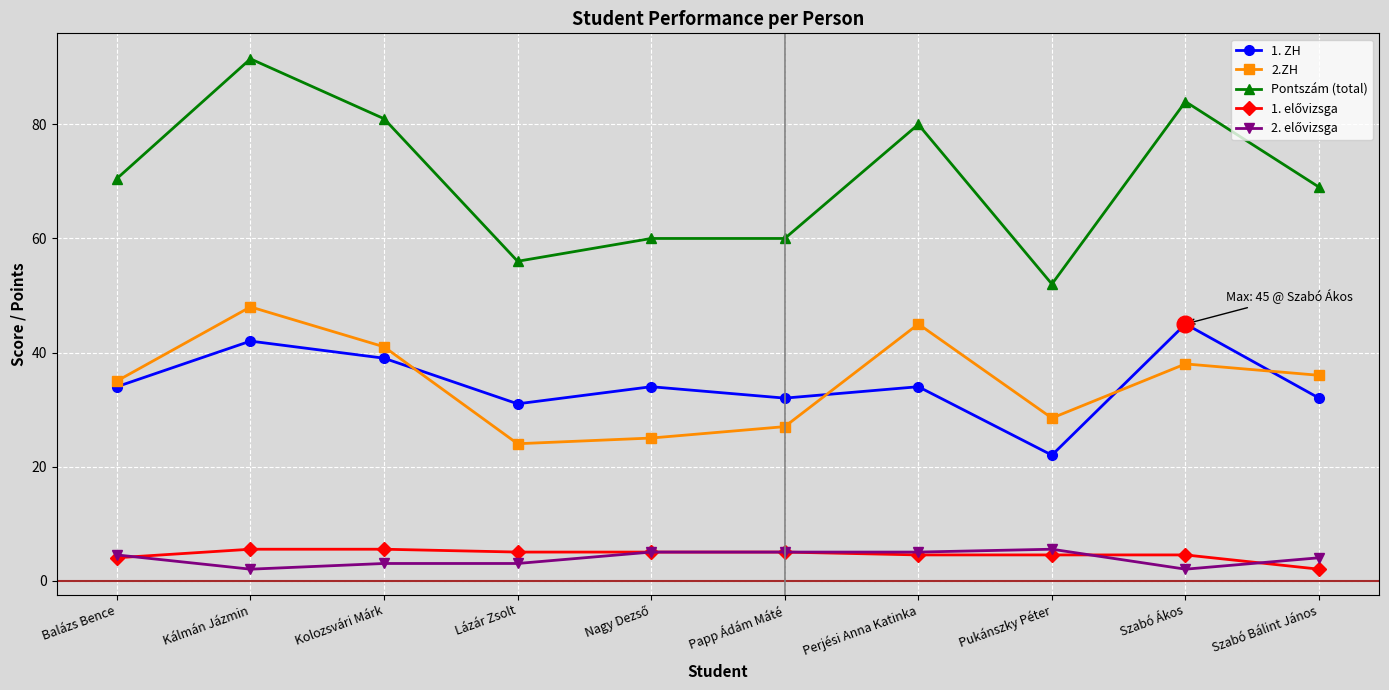

What is the approximate value of Pontszám (total) at Lázár Zsolt?

56.0